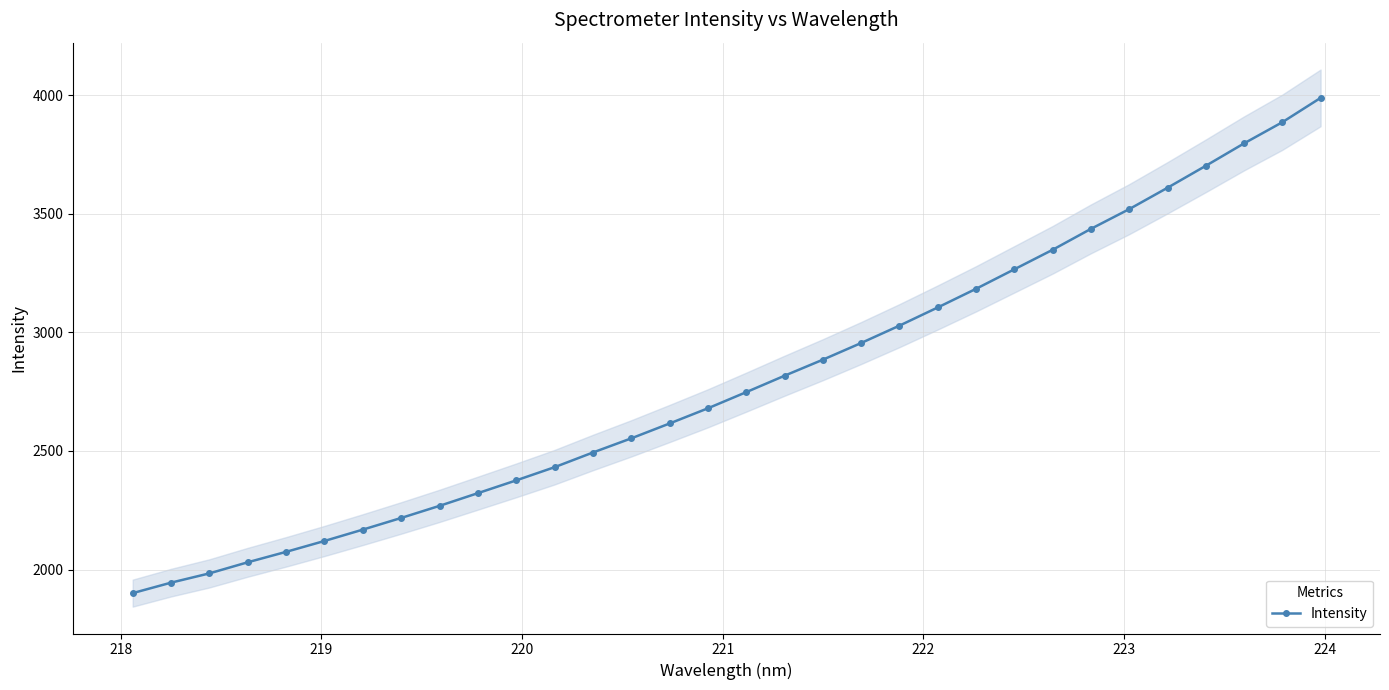

What is the lowest value of the Intensity series?

1900.4